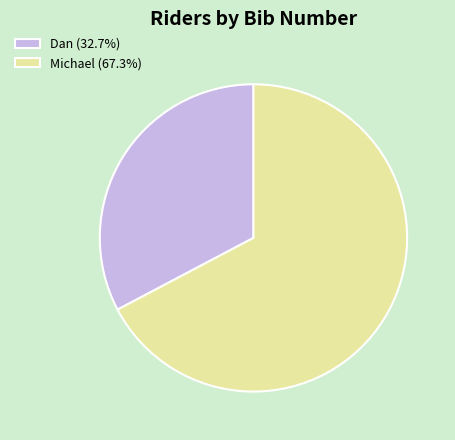

Is there any slice that represents more than half of the pie?

Yes